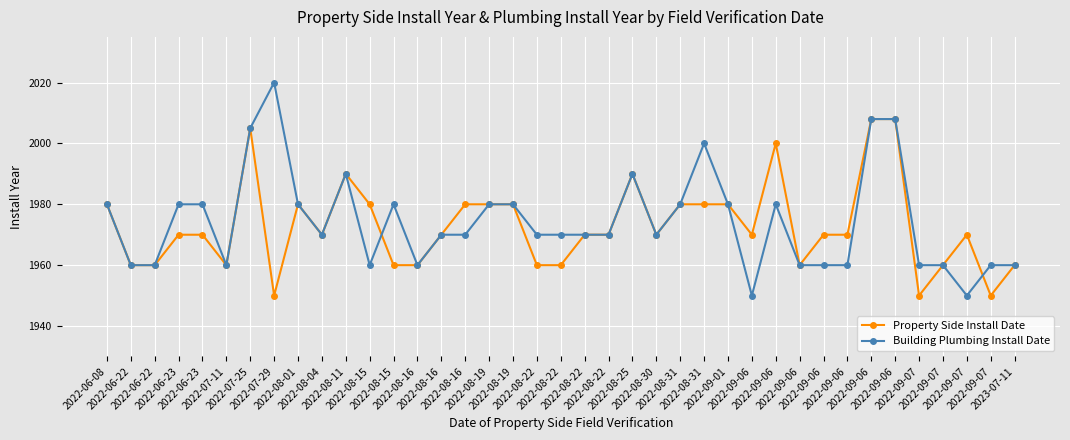

What is the difference between the maximum and second lowest values in the Property Side Install Date series?

58